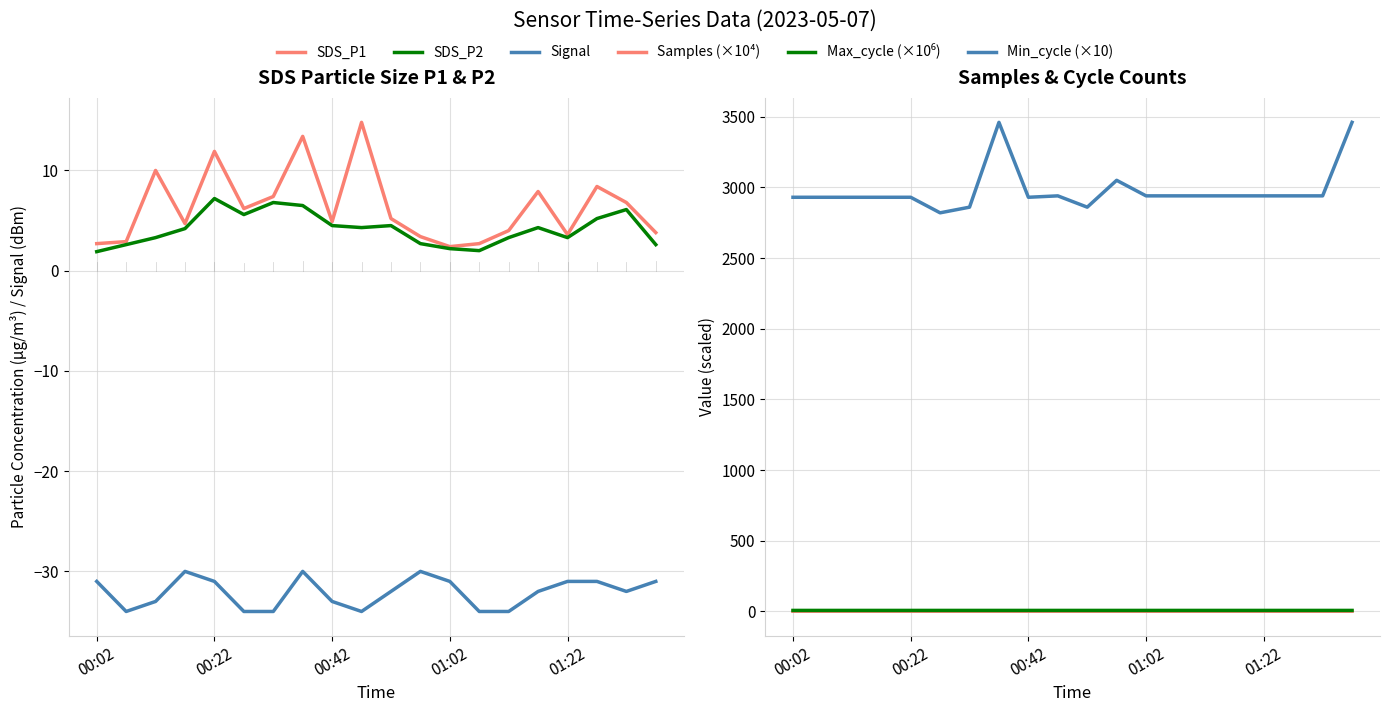

How many lines are shown in the chart?

6